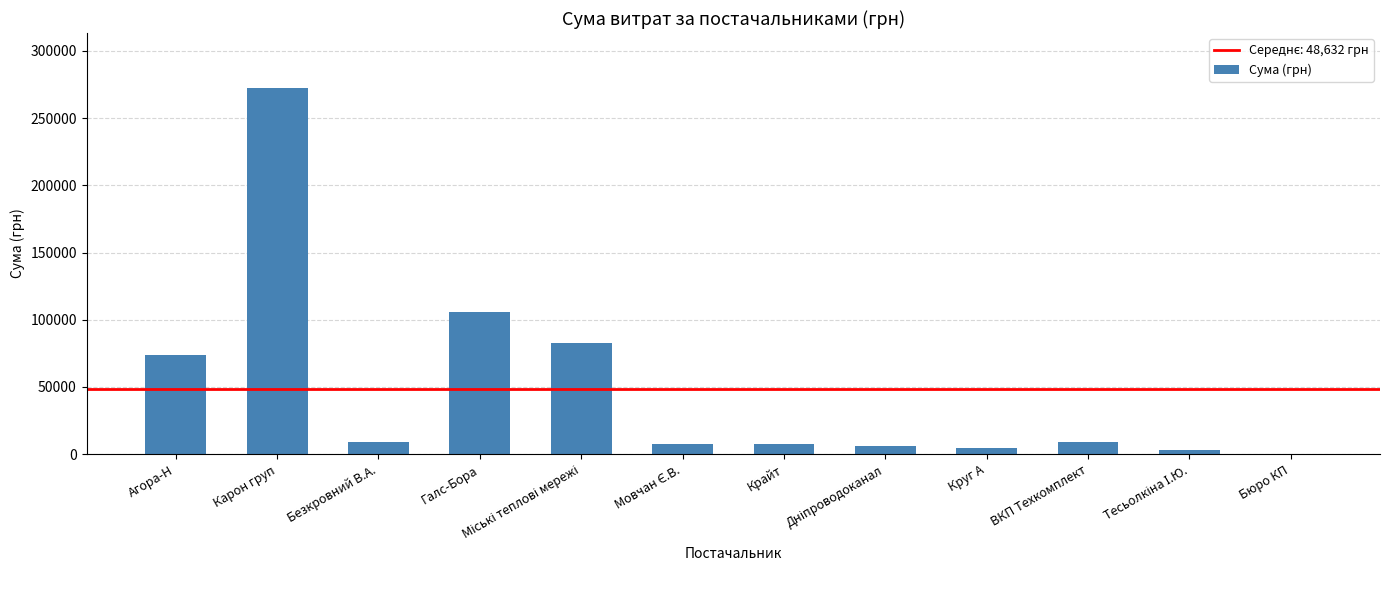

At which category does the chart reach its peak across all series?

Карон груп